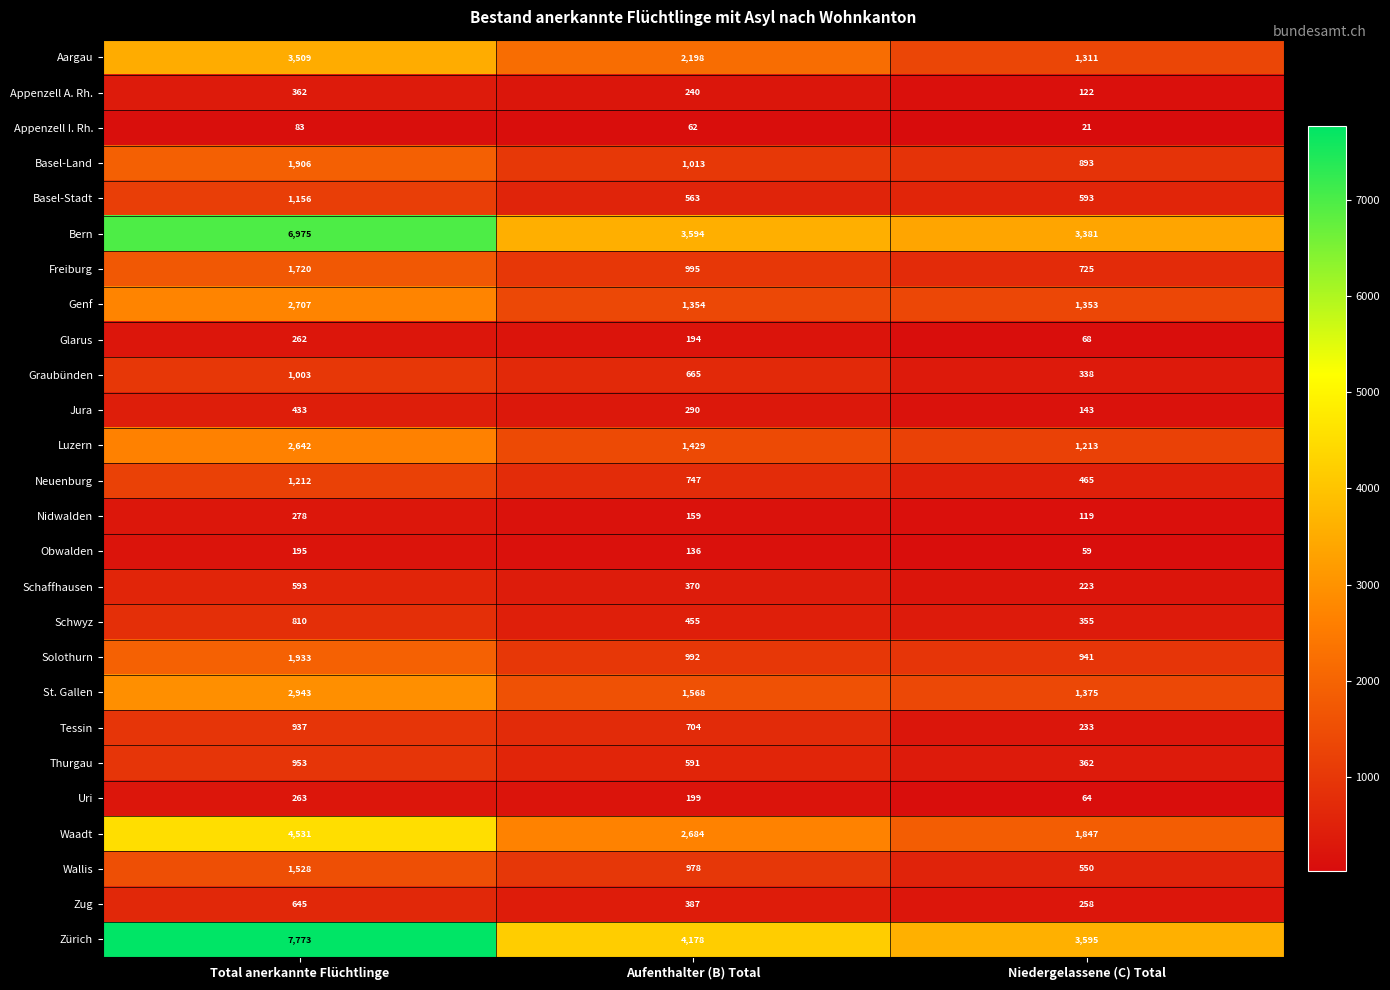

What is the approximate value of Bern at Total anerkannte Flüchtlinge, to the nearest 10?

6980